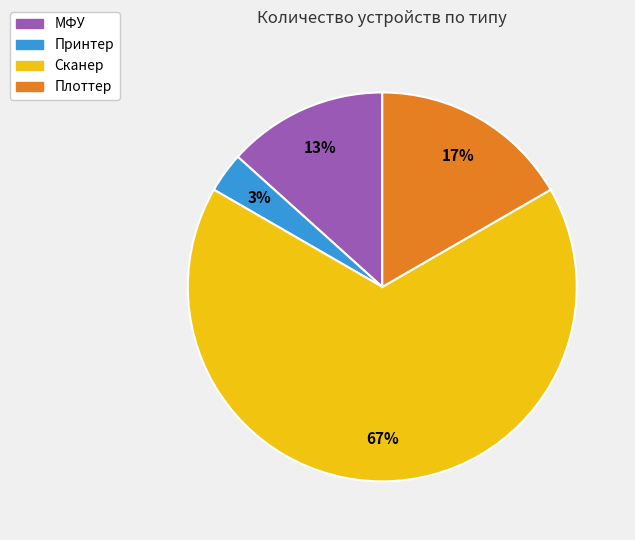

To the nearest percent, what percentage of the pie is Принтер?

3%